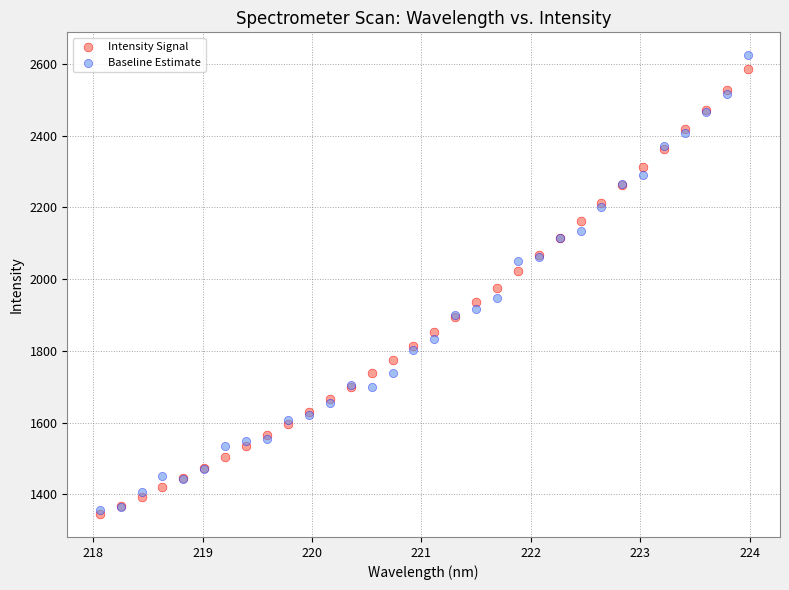

Which series has the largest Y range (max minus min)?

Baseline Estimate